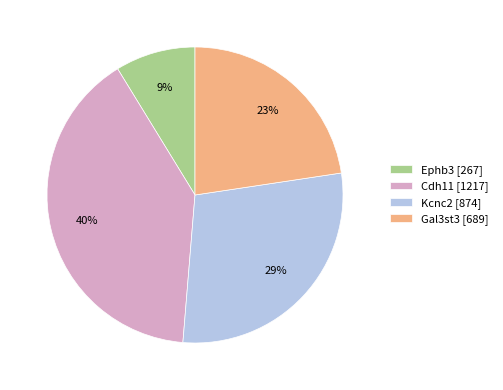

To the nearest percent, what is the difference between the Kcnc2 and Ephb3 slice percentages?

20%